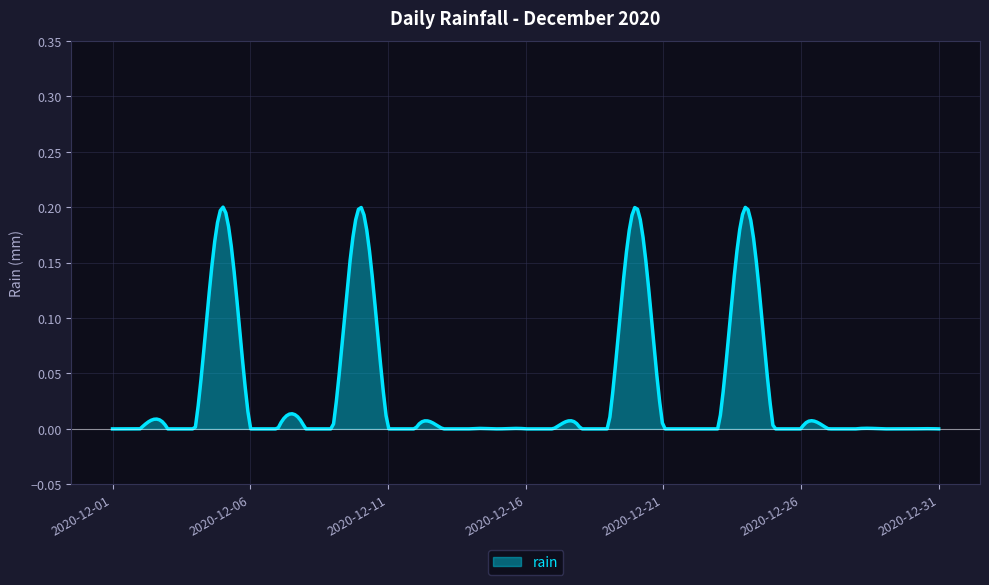

What is the greatest value displayed?

0.2